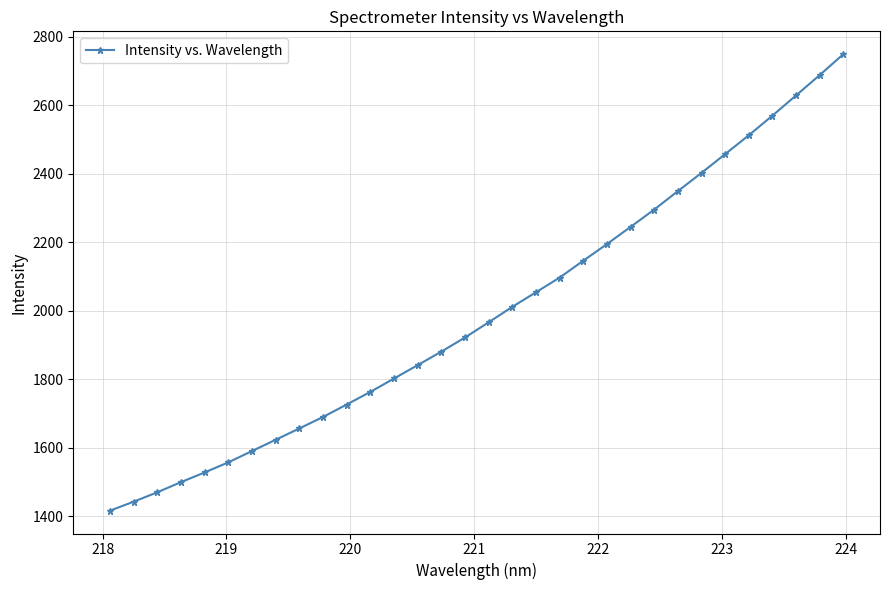

True or false: there are more than 2 points higher than both neighbors.

False